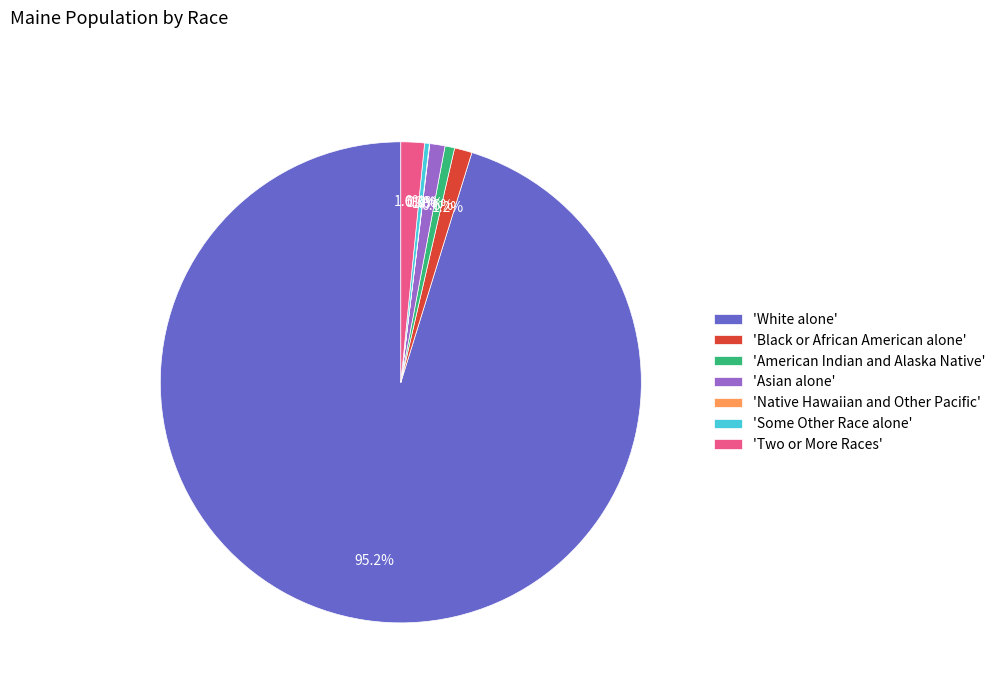

Approximately how many times larger is the value at 'Two or More Races' compared to 'Some Other Race alone'?

4.9